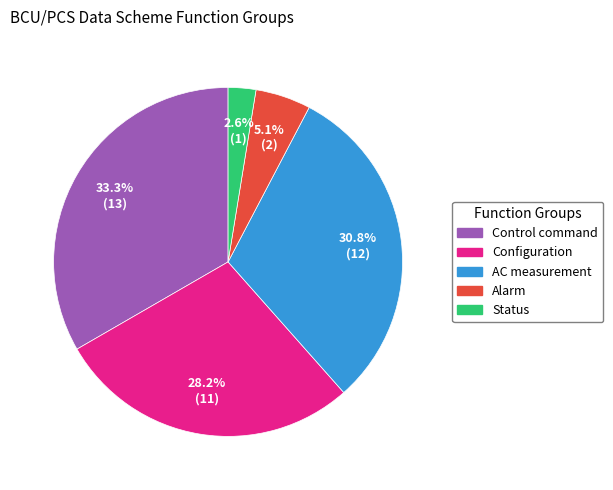

What percentage is the Configuration slice, to the nearest percent?

28%